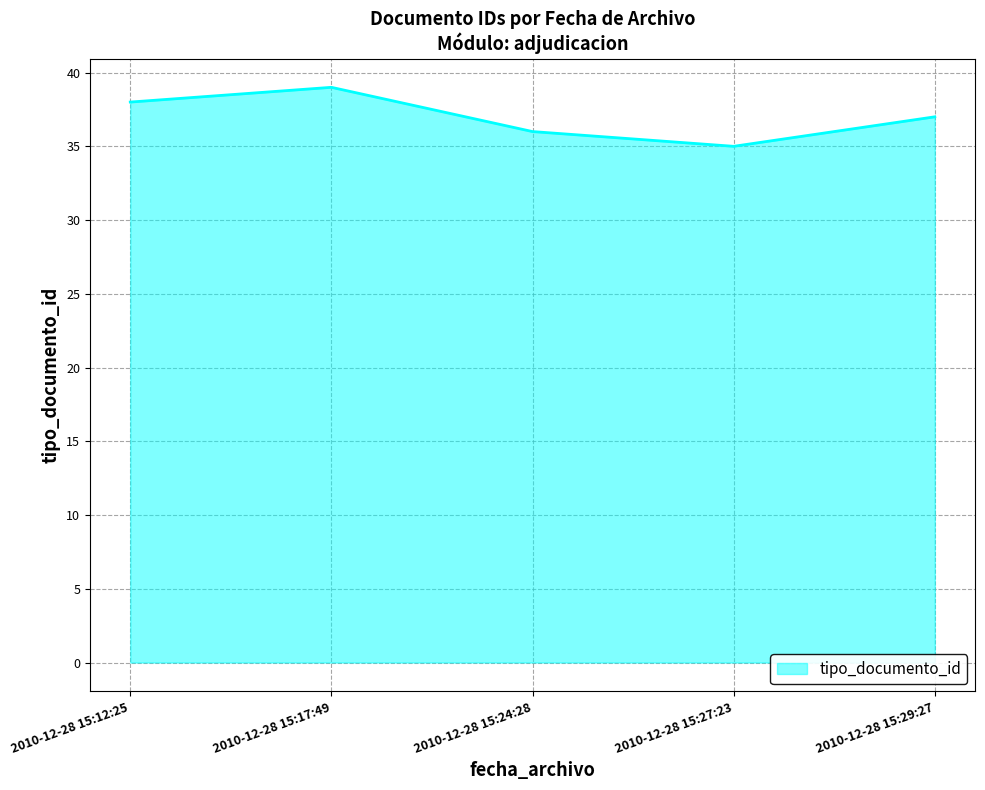

What position from the right is 2010-12-28 15:24:28?

3